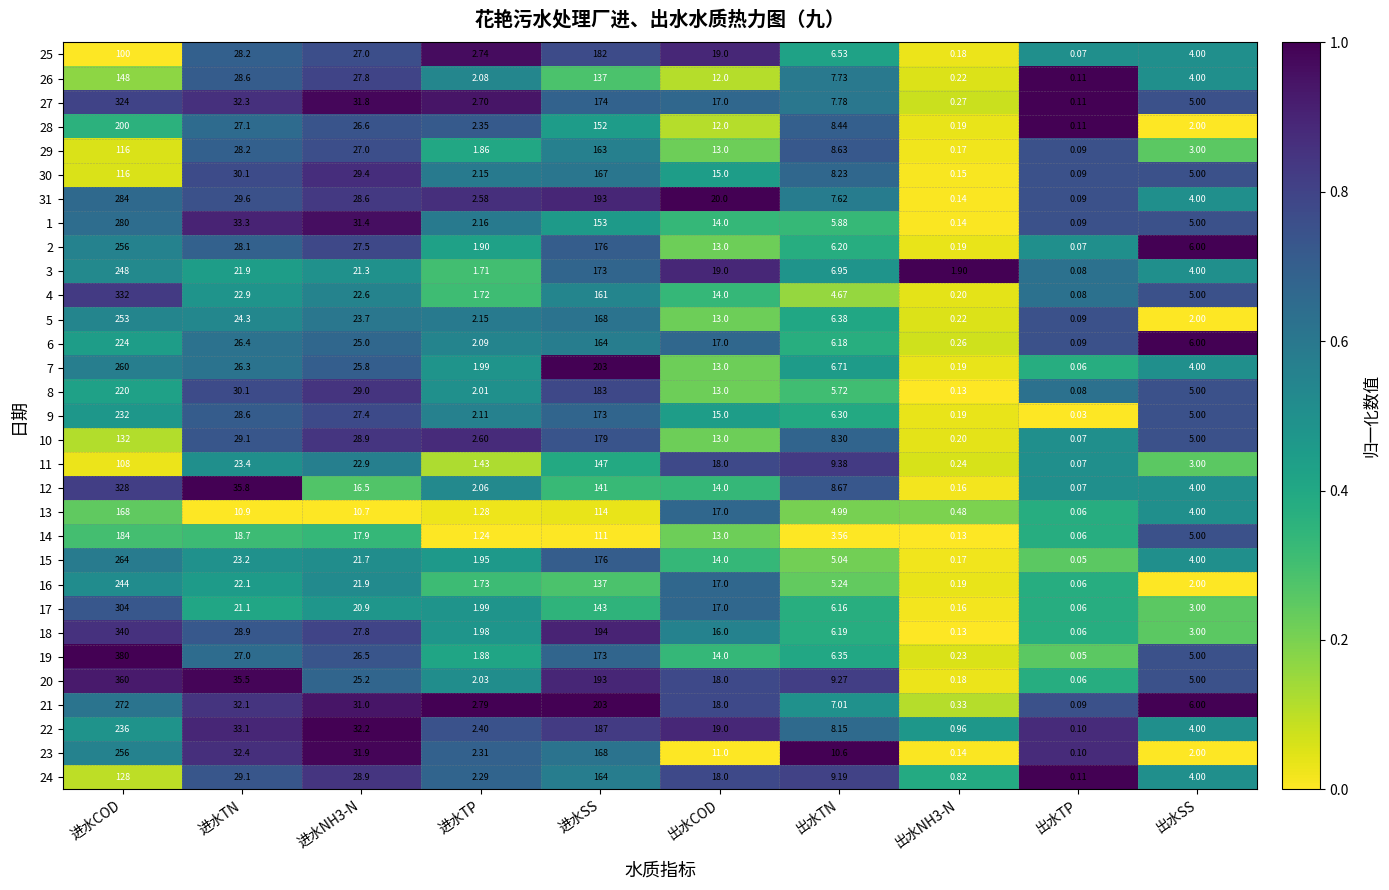

Is the value of 18 at 进水TN greater than the value of 31 at 进水TN?

No